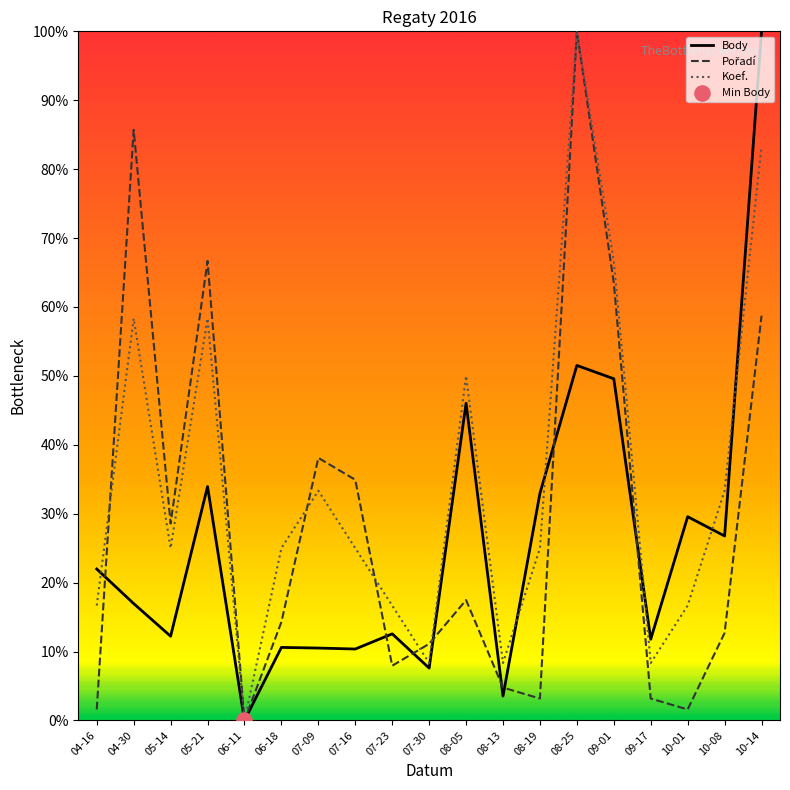

Is the value of Koef. at 04-16 greater than the value of Body at 06-18?

Yes